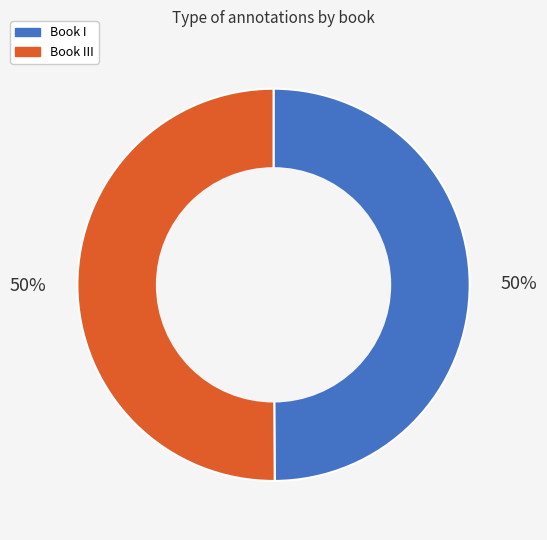

To the nearest percent, what portion does Book I represent?

50%